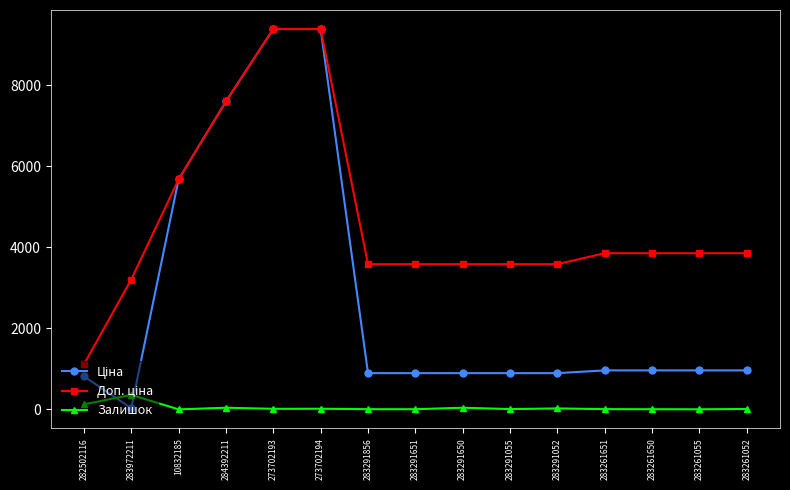

Count the number of categories in the chart.

15